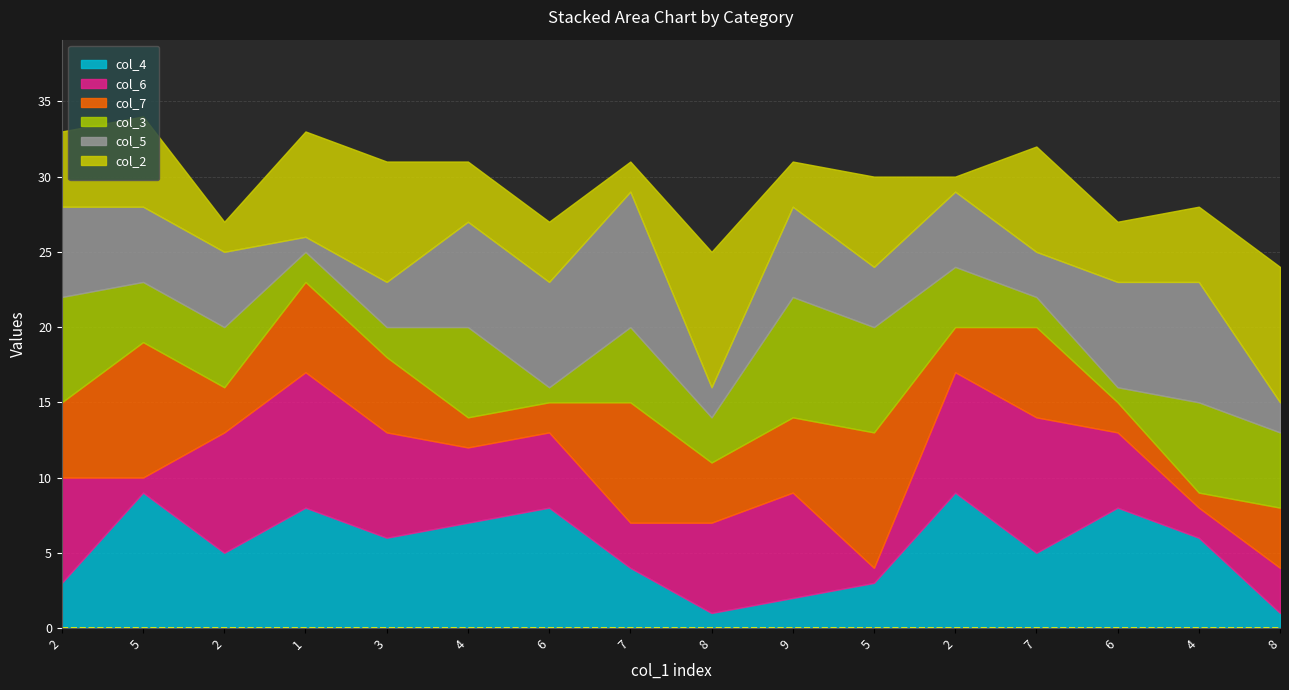

Does the chart have visible grid lines?

Yes